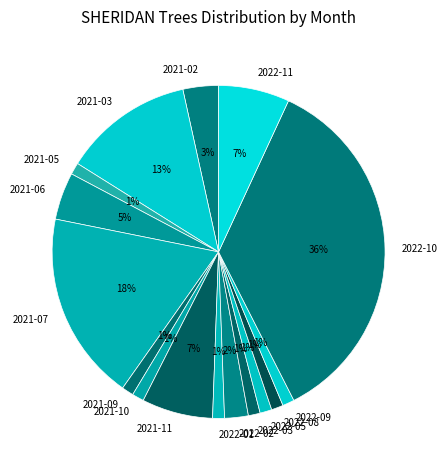

The 2022-03 slice represents 1% of the pie. True or false?

True